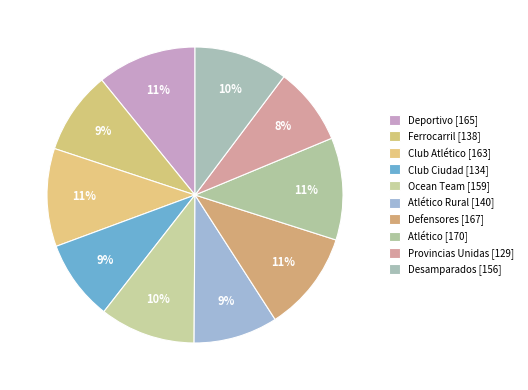

How many segments does this pie chart have?

10